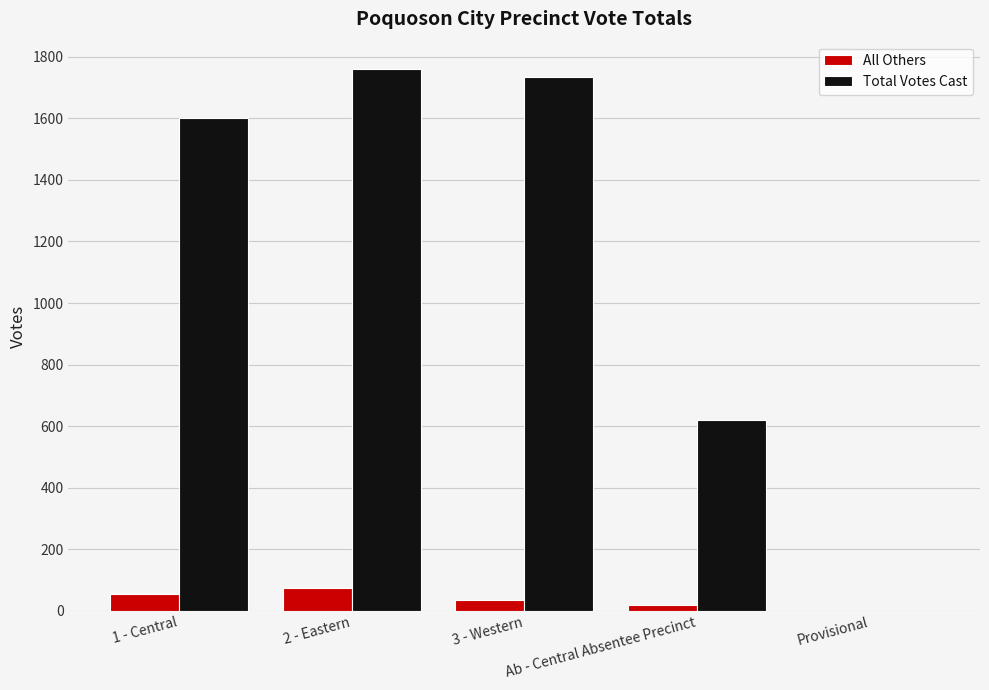

Which series has the largest total across all categories?

Total Votes Cast